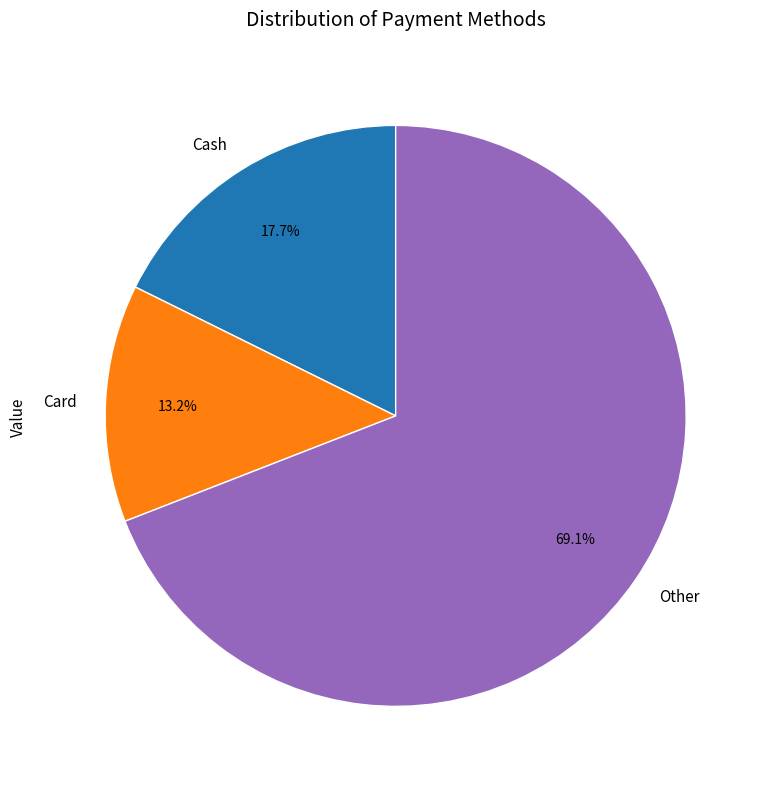

Which category accounts for the majority?

Other